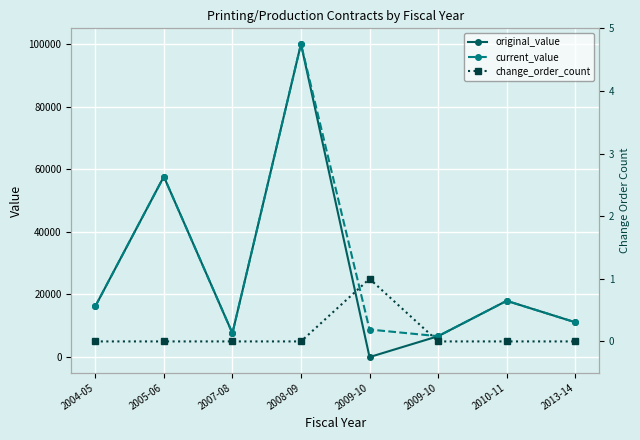

Rank the series at 2005-06 from highest to lowest value.

original_value, current_value, change_order_count